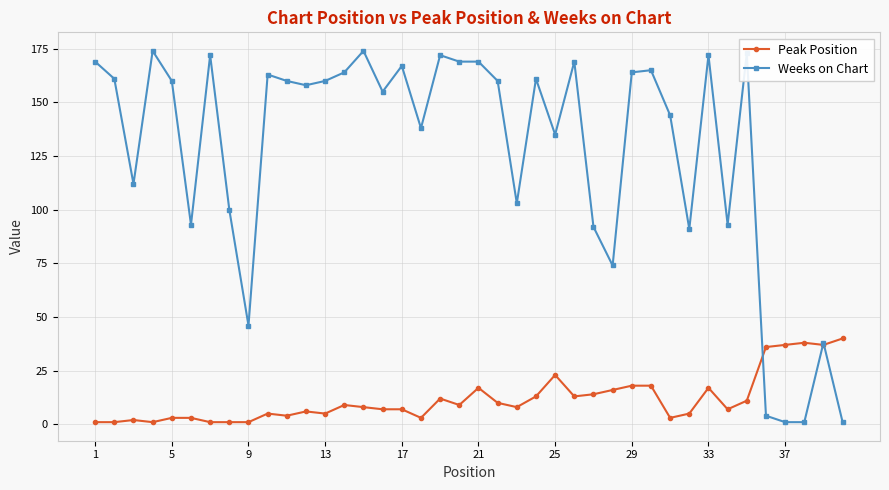

At how many categories does at least one series exceed 107?

27